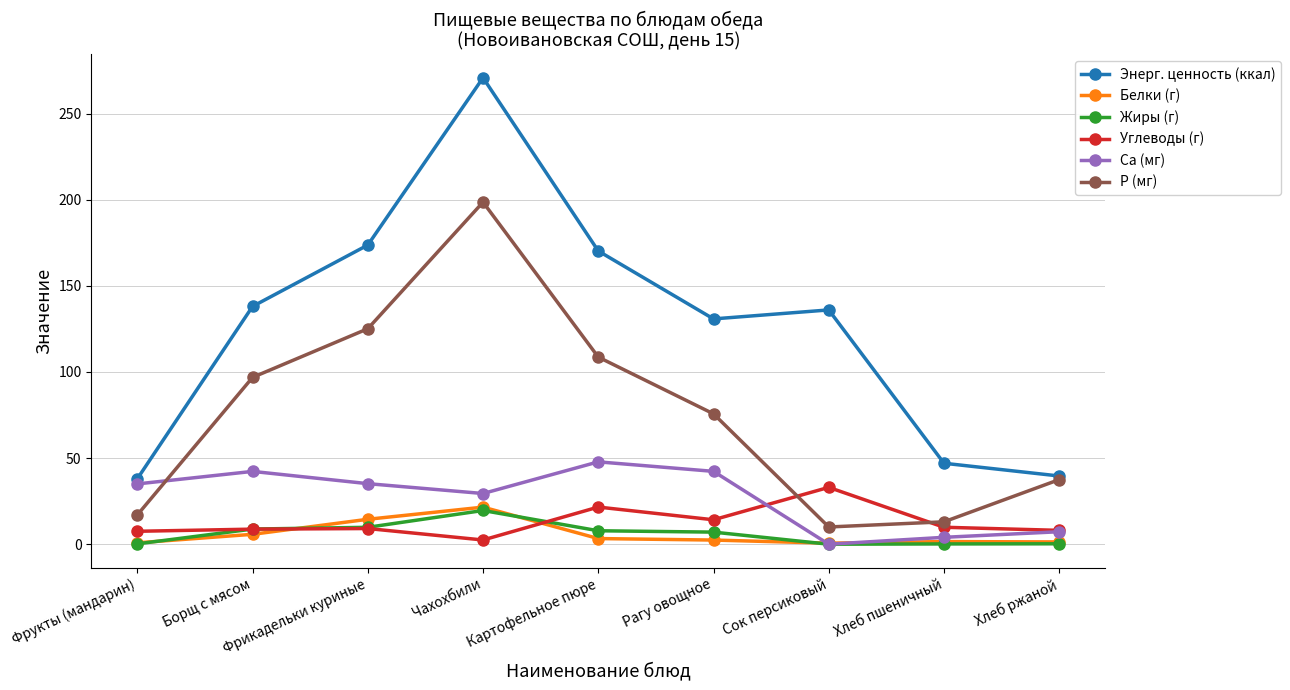

What is the label of the 4th point from the left?

Чахохбили